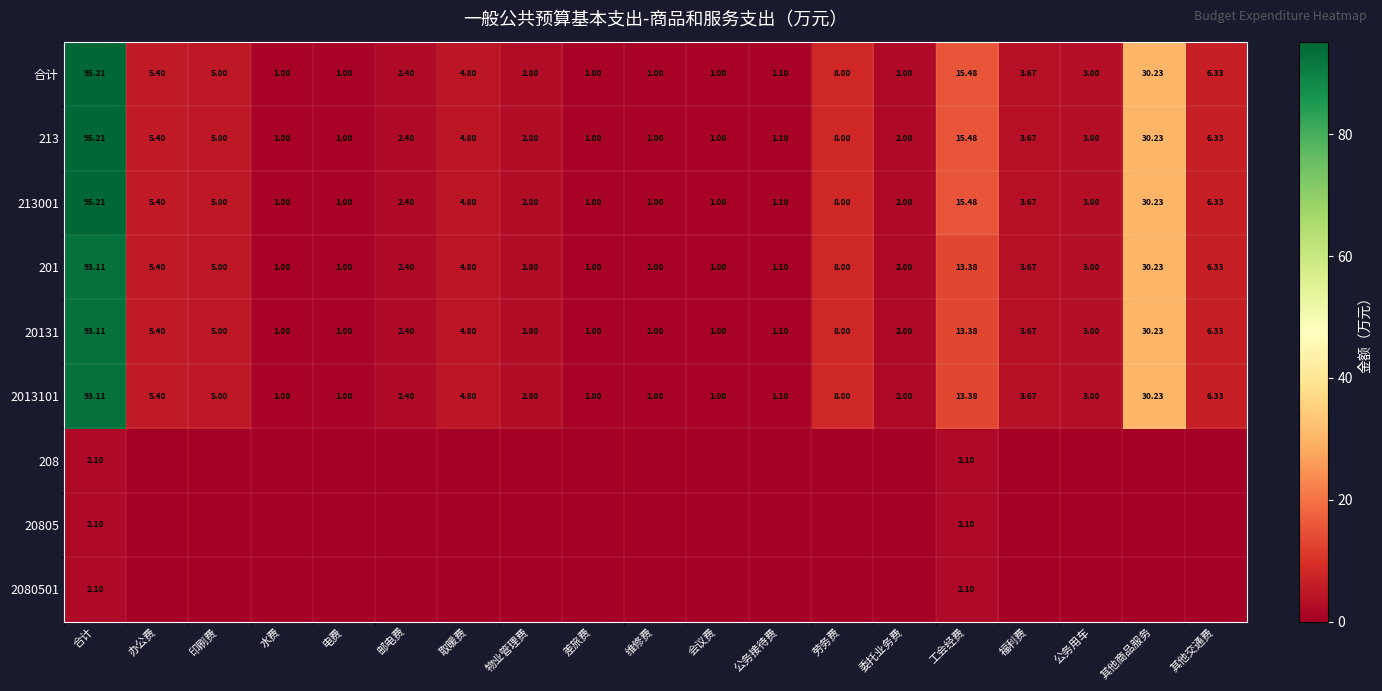

Which category has the highest value in the 合计 series?

合计